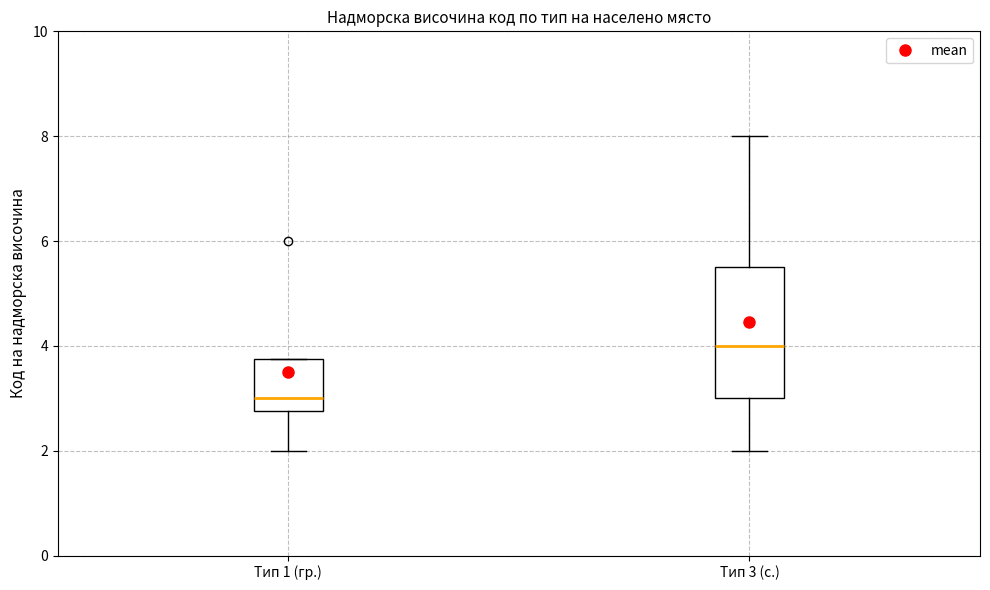

Reading left to right, transcribe this box plot: for each box, give where its median line is, the range the box spans, and where its two whiskers end, as read against the y-axis. The values are not printed on the chart, so give them approximately, as read against the axis.

Тип 1 (гр.): median 3.0, box 2.8 to 3.8, whiskers 2.0 to 3.8
Тип 3 (с.): median 4.0, box 3.0 to 5.6, whiskers 2.0 to 8.0